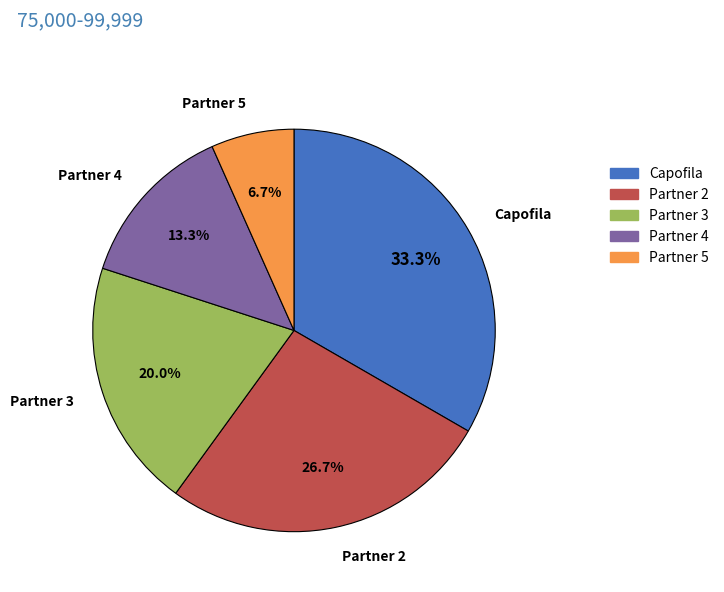

Approximately how many times larger is the value at Partner 4 compared to Capofila?

0.4